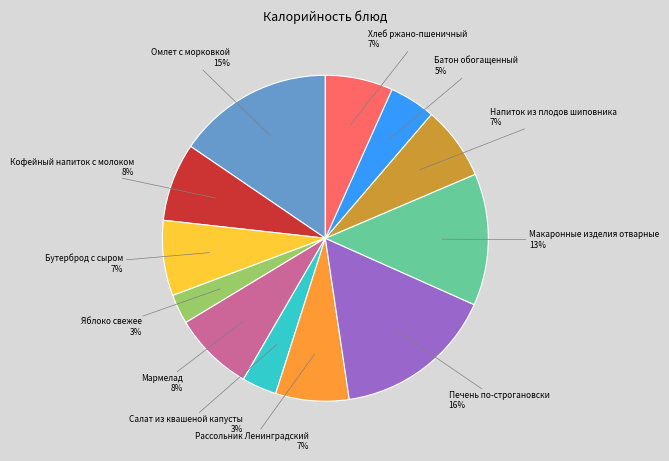

Is there a majority slice in this chart?

No